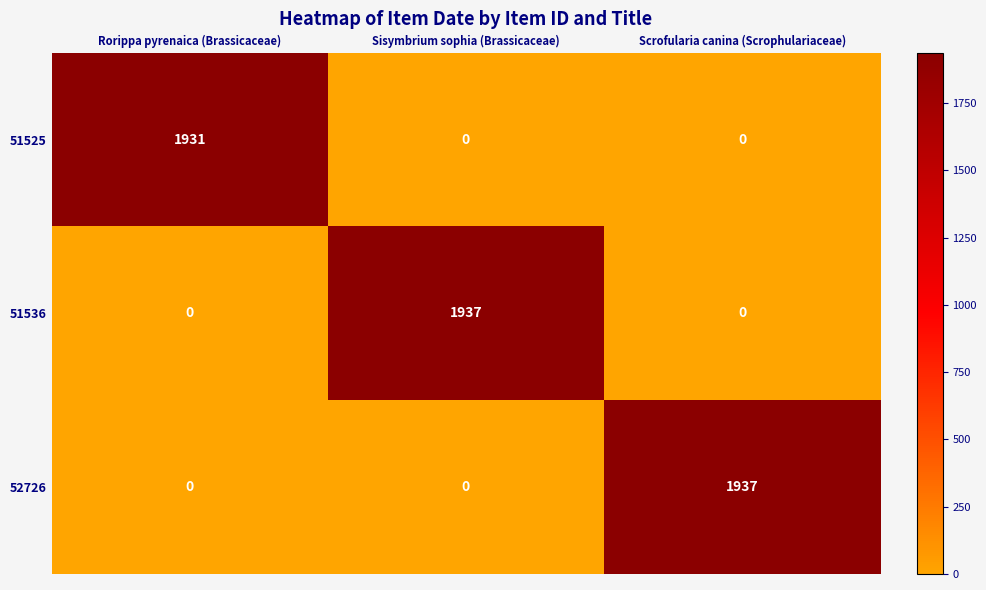

Is it true that 51536 equals 0 at Scrofularia canina (Scrophulariaceae)?

True